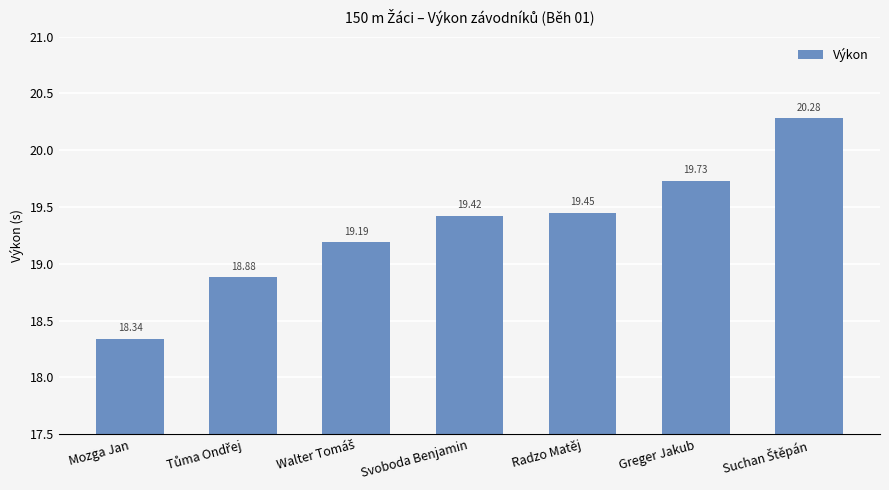

The chart shows a value of 9.6 at Svoboda Benjamin. True or false?

False